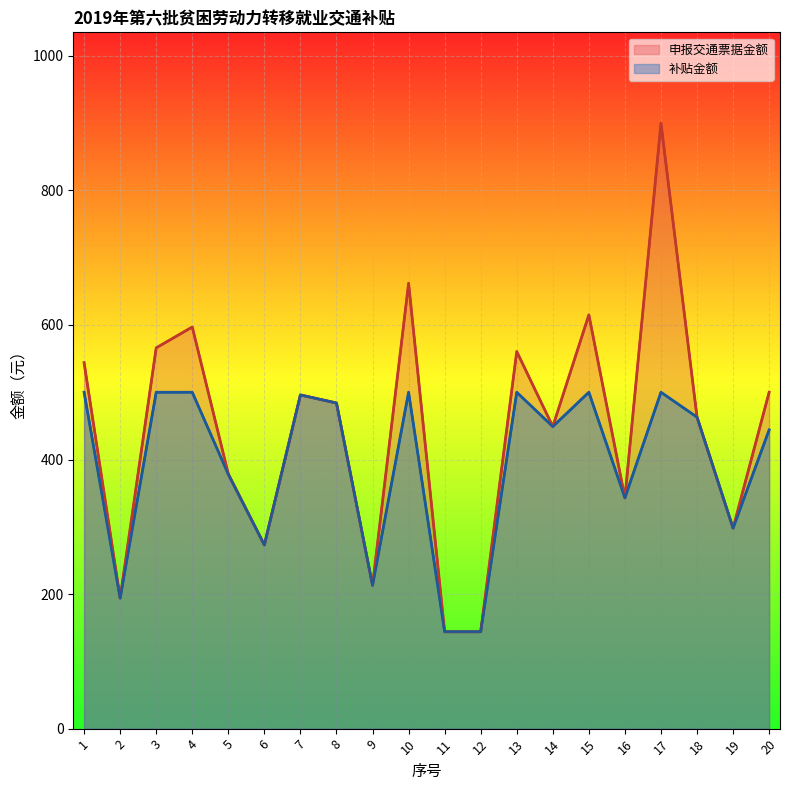

Between 20 and 15, which is larger?

15